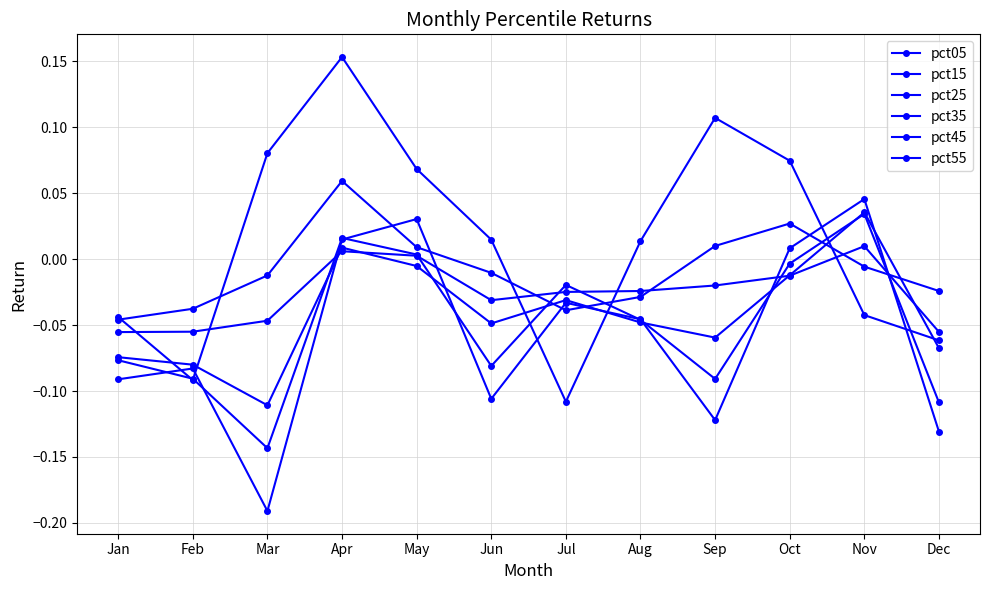

Rank the series by their maximum value, from lowest to highest.

pct25, pct45, pct35, pct55, pct15, pct05